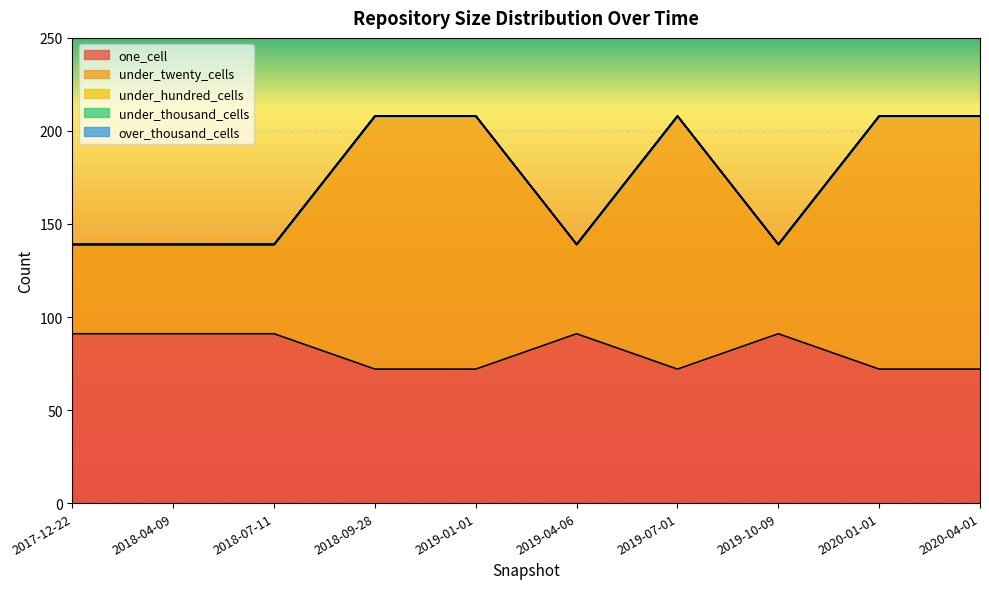

True or false: one_cell and under_thousand_cells intersect in this chart.

False